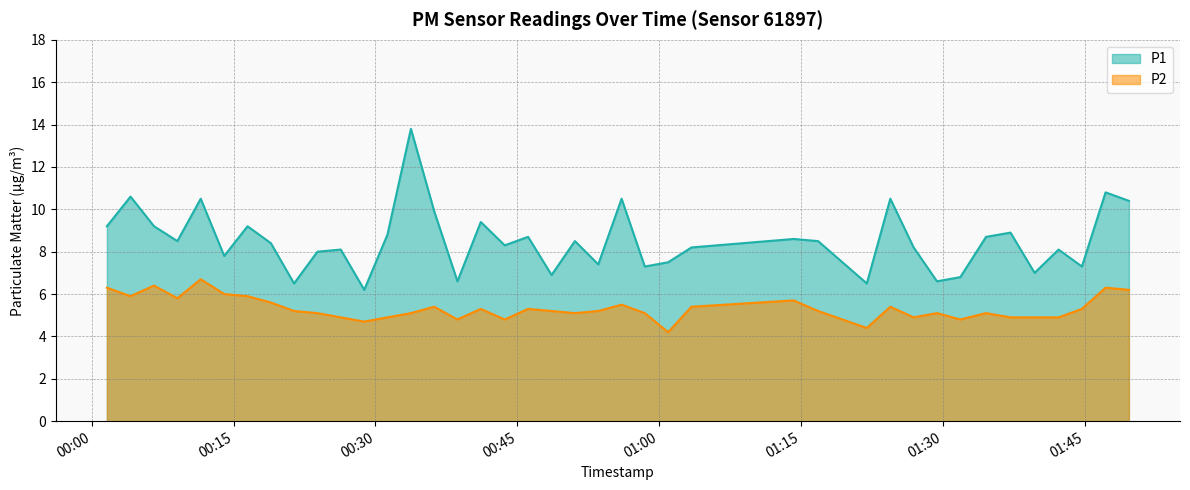

What is the average value of the P2 series?

5.3